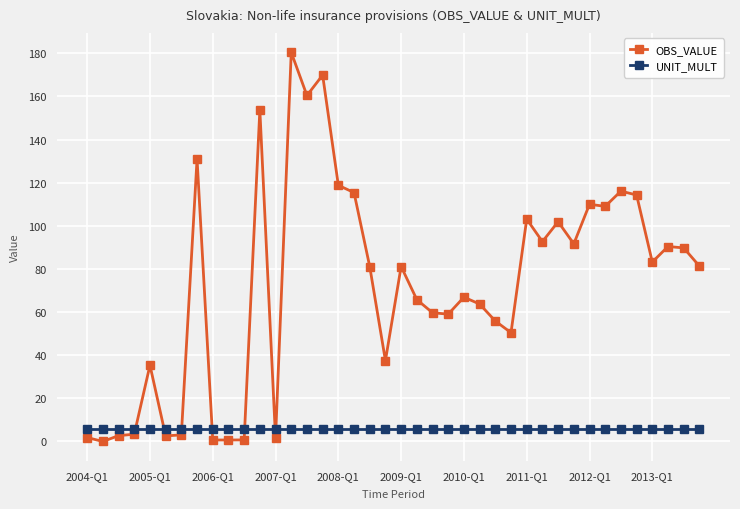

How many lines are shown in the chart?

2